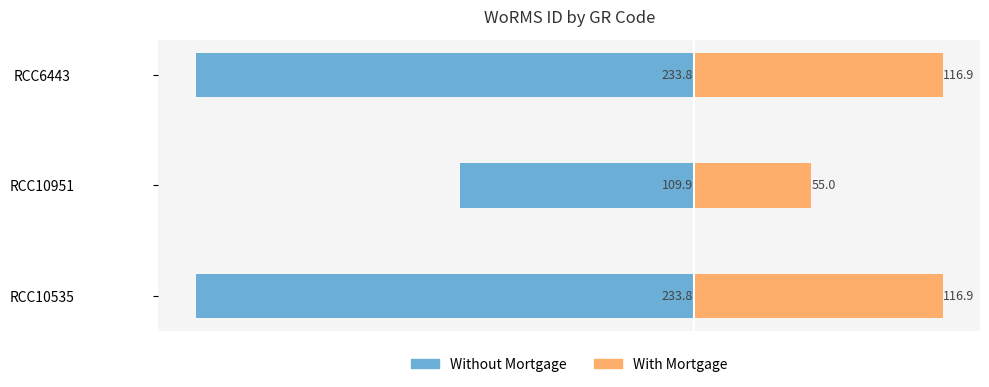

What is the minimum value shown in the chart?

-233.8